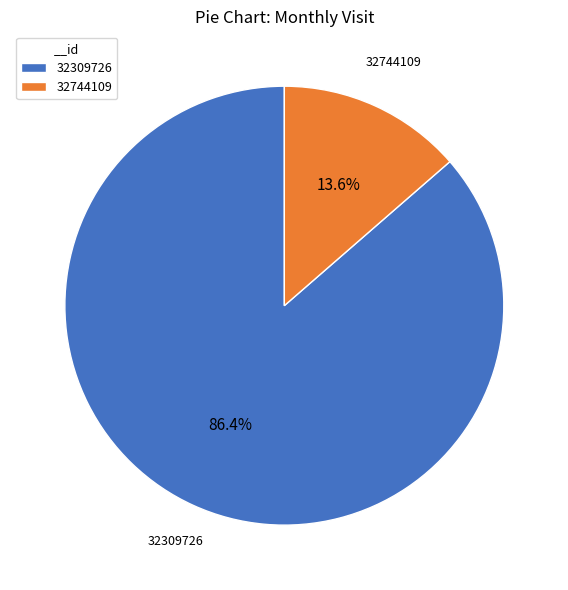

To the nearest percent, what is the average slice percentage?

50%